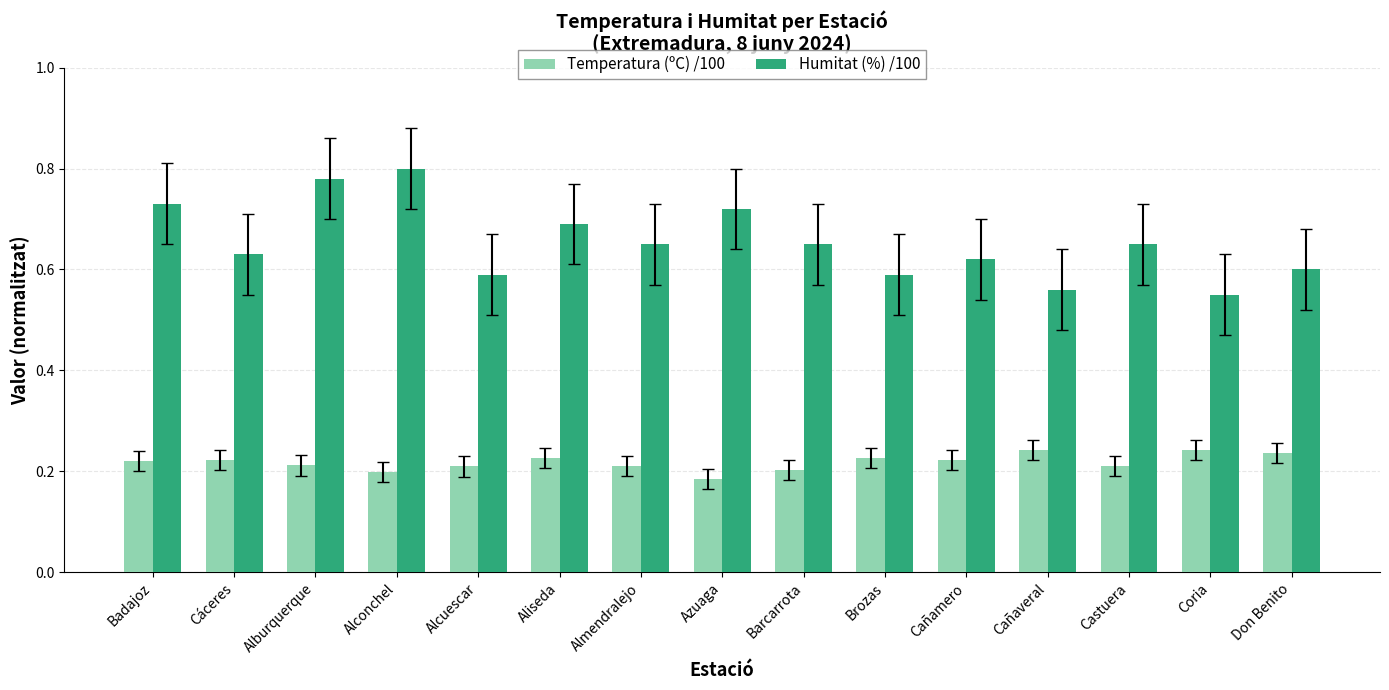

Are the bars horizontal?

No